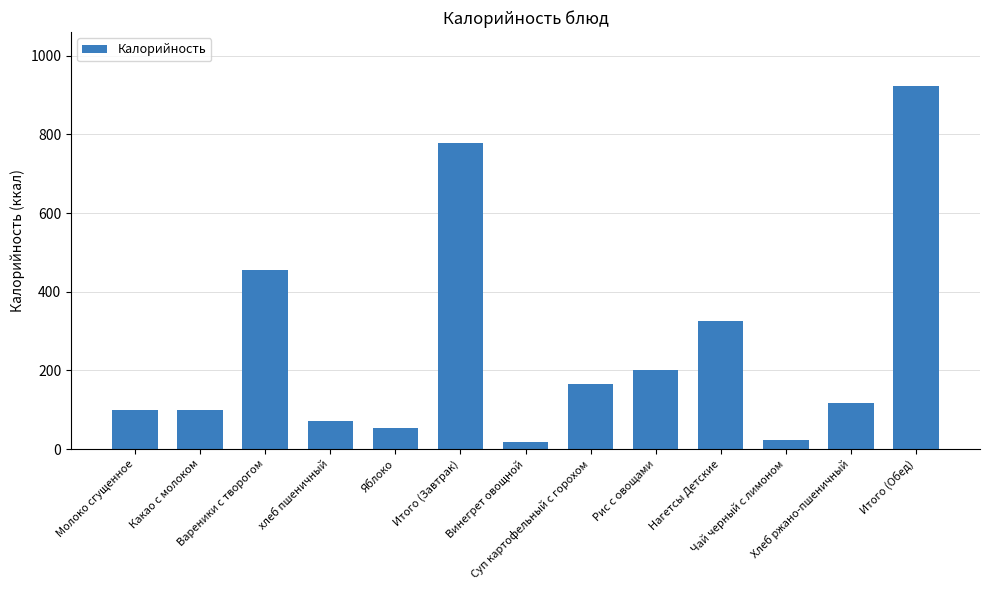

What is the average value?

256.0